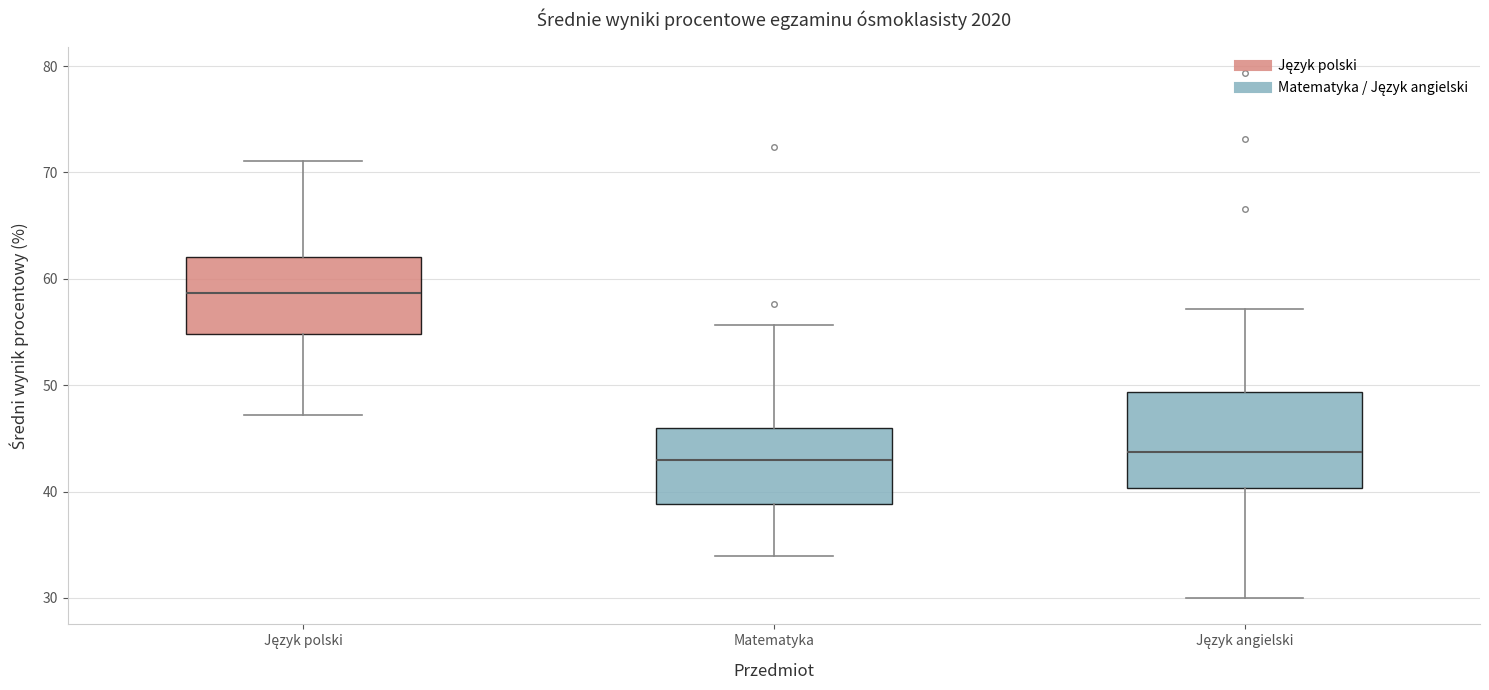

Reading left to right, read every box against the y-axis: the position of its median line, the range the box covers, and the ends of its whiskers. The values are not printed on the chart, so give them approximately, as read against the axis.

Język polski: median 59, box 55 to 62, whiskers 47 to 71
Matematyka: median 43, box 39 to 46, whiskers 34 to 56
Język angielski: median 44, box 40 to 49, whiskers 30 to 57